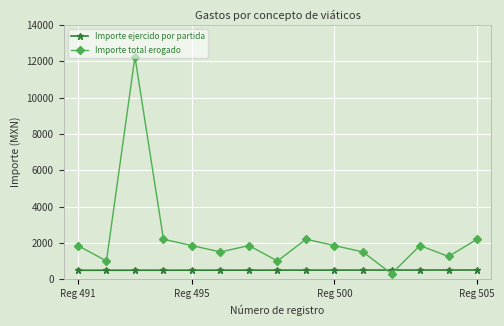

After their last crossing, which series has the higher values: Importe total erogado or Importe ejercido por partida?

Importe total erogado